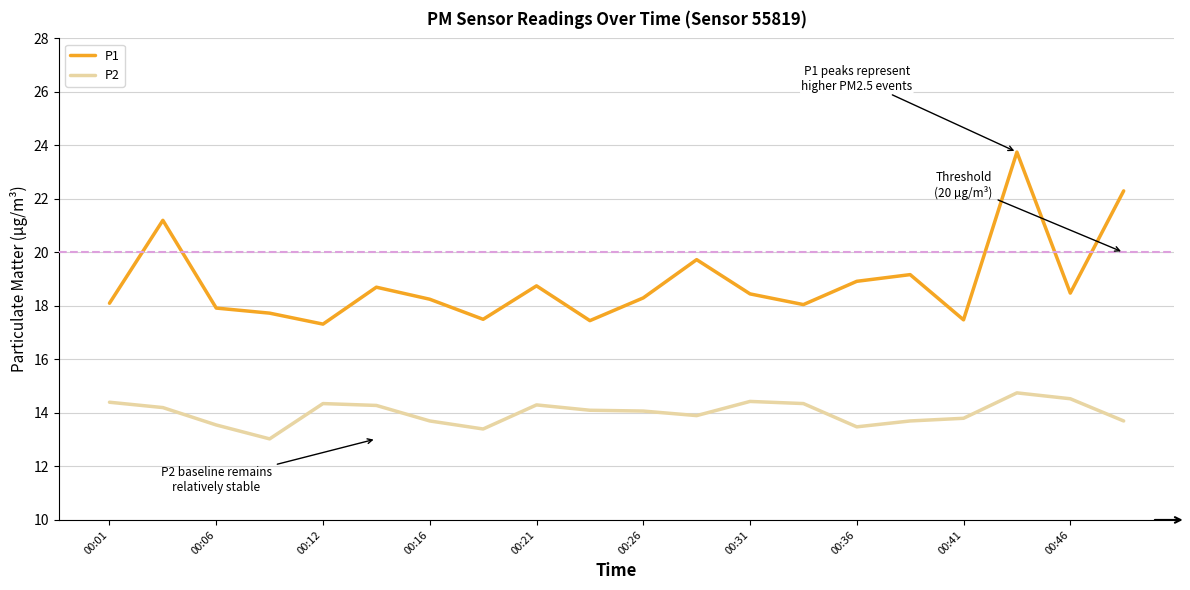

What is the difference between the maximum and minimum values in the P2 series?

1.7